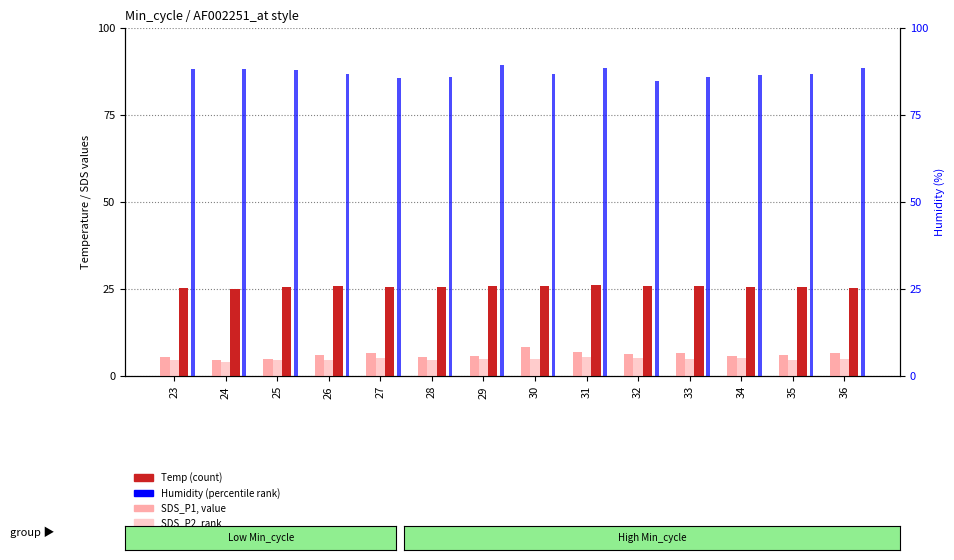

The SDS_P1 (value) series shows 5.4 at 28. True or false?

True